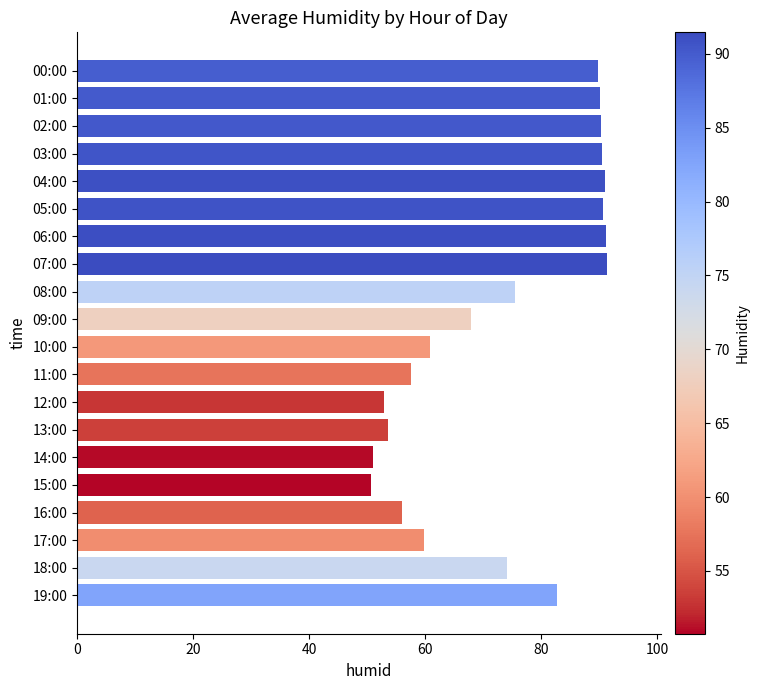

How many data points are less than 75?

10